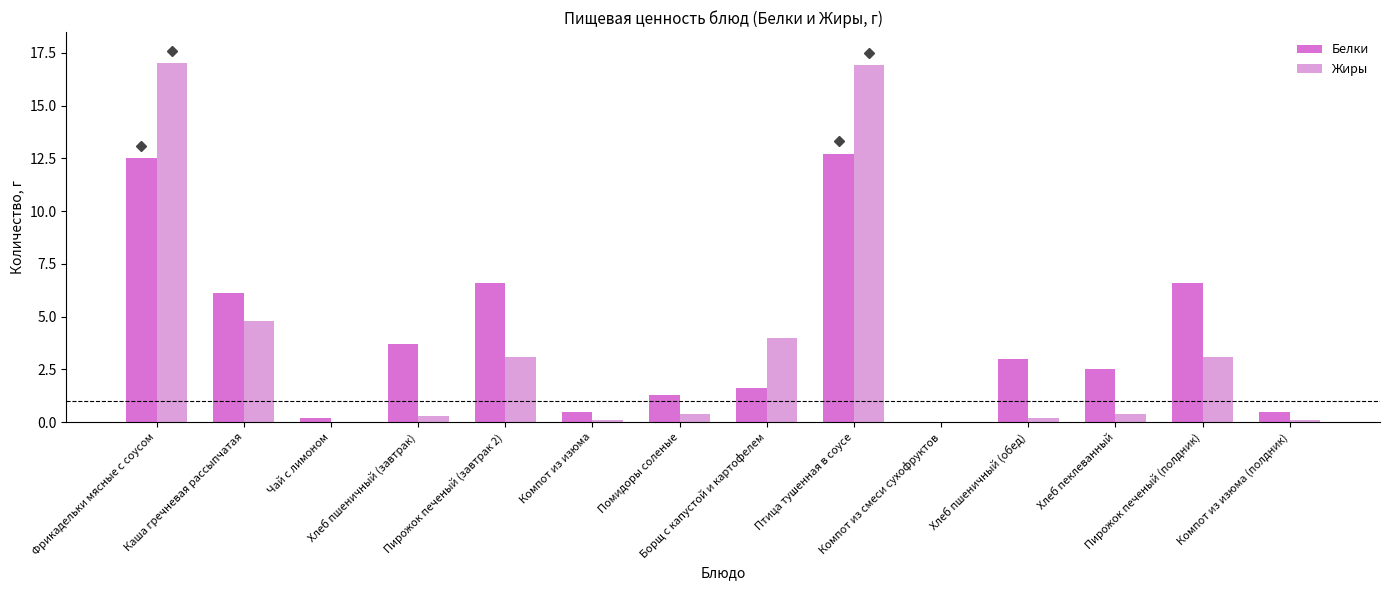

What is the maximum value shown in the chart?

17.0